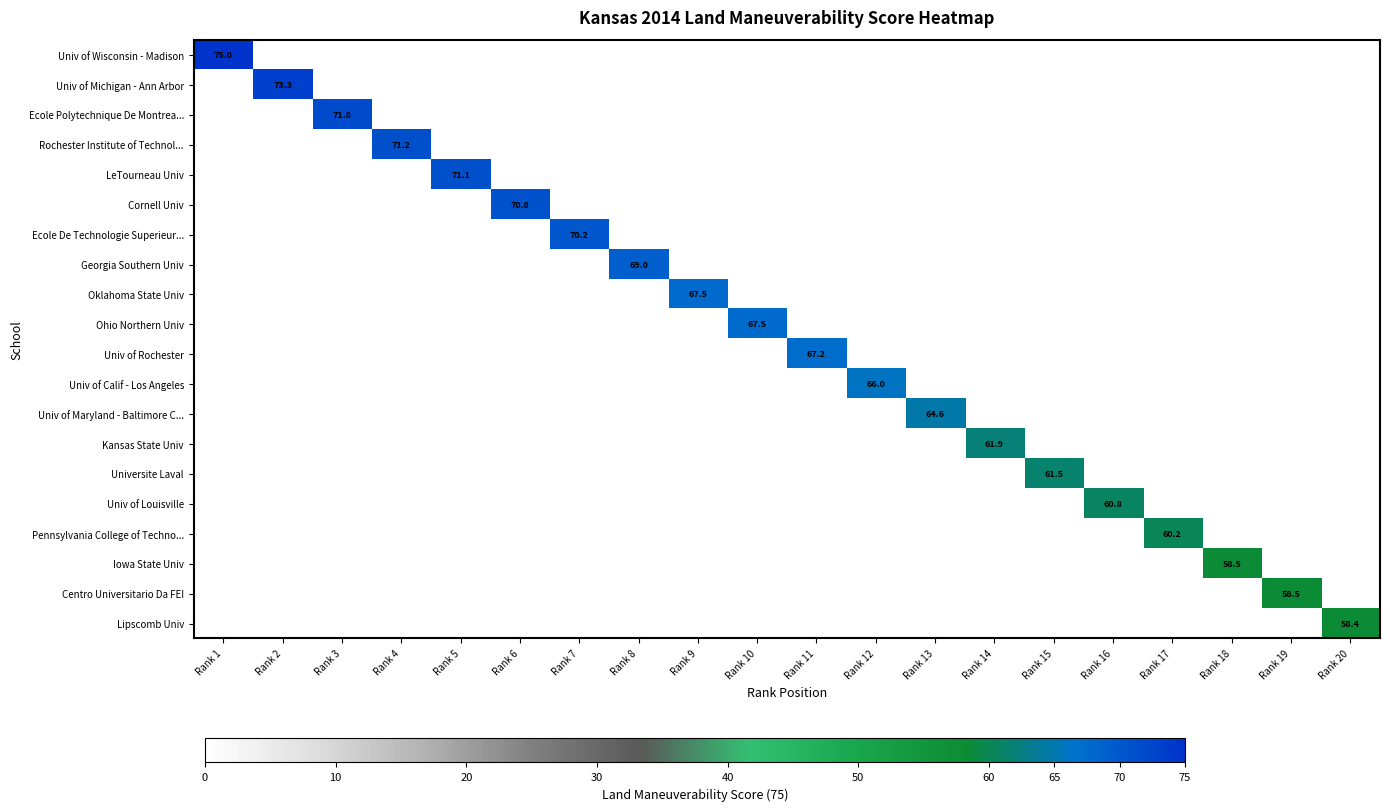

At how many categories does at least one series exceed 3?

20